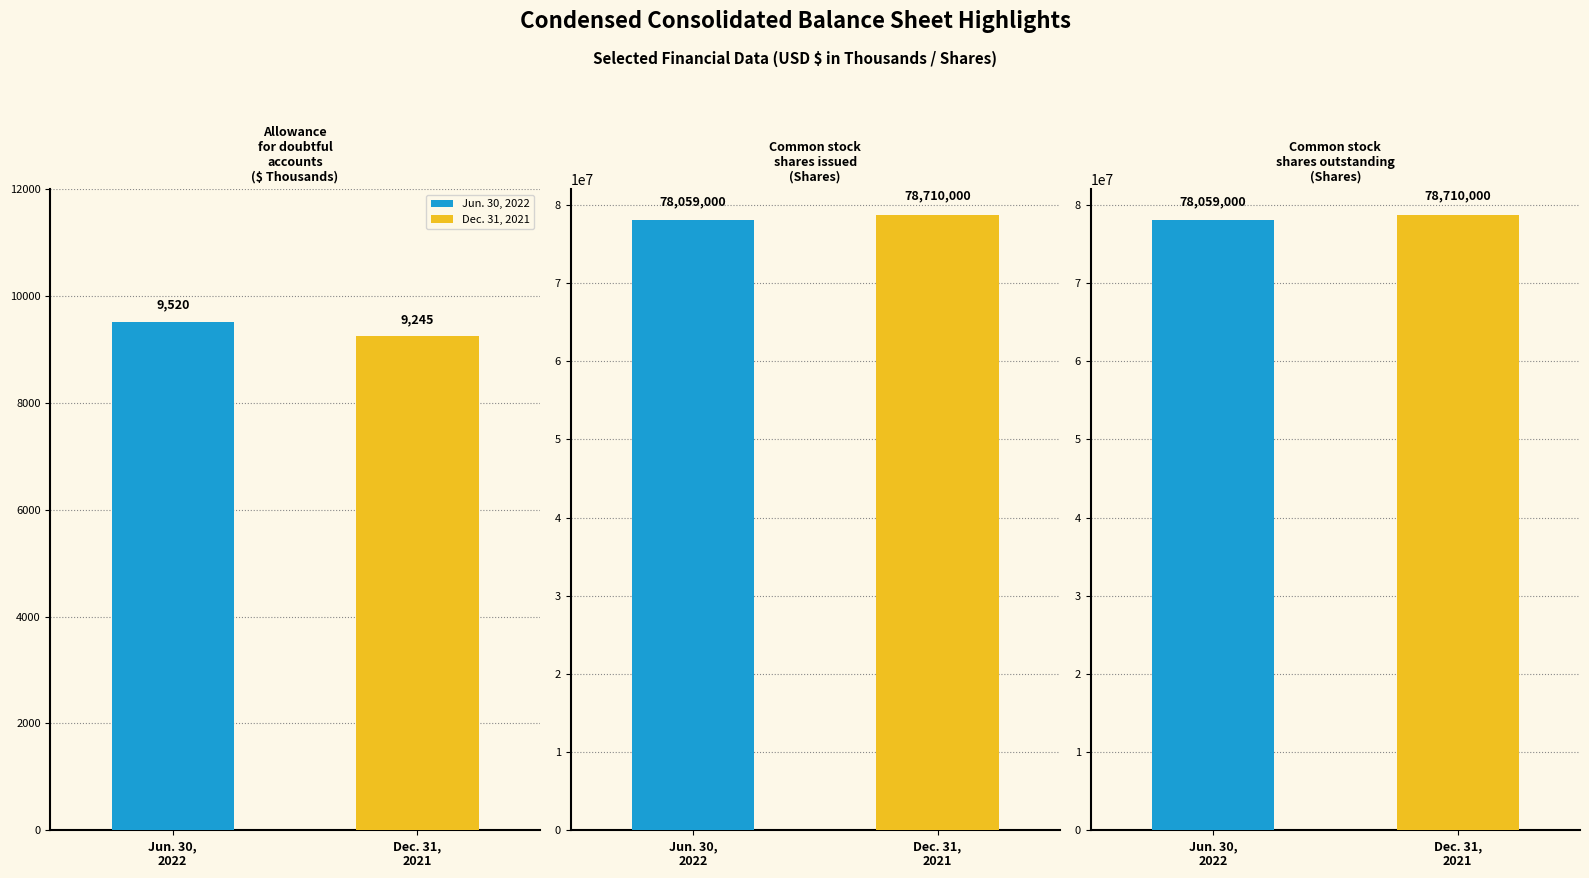

What is the sum of all Jun. 30, 2022 values?

156127520